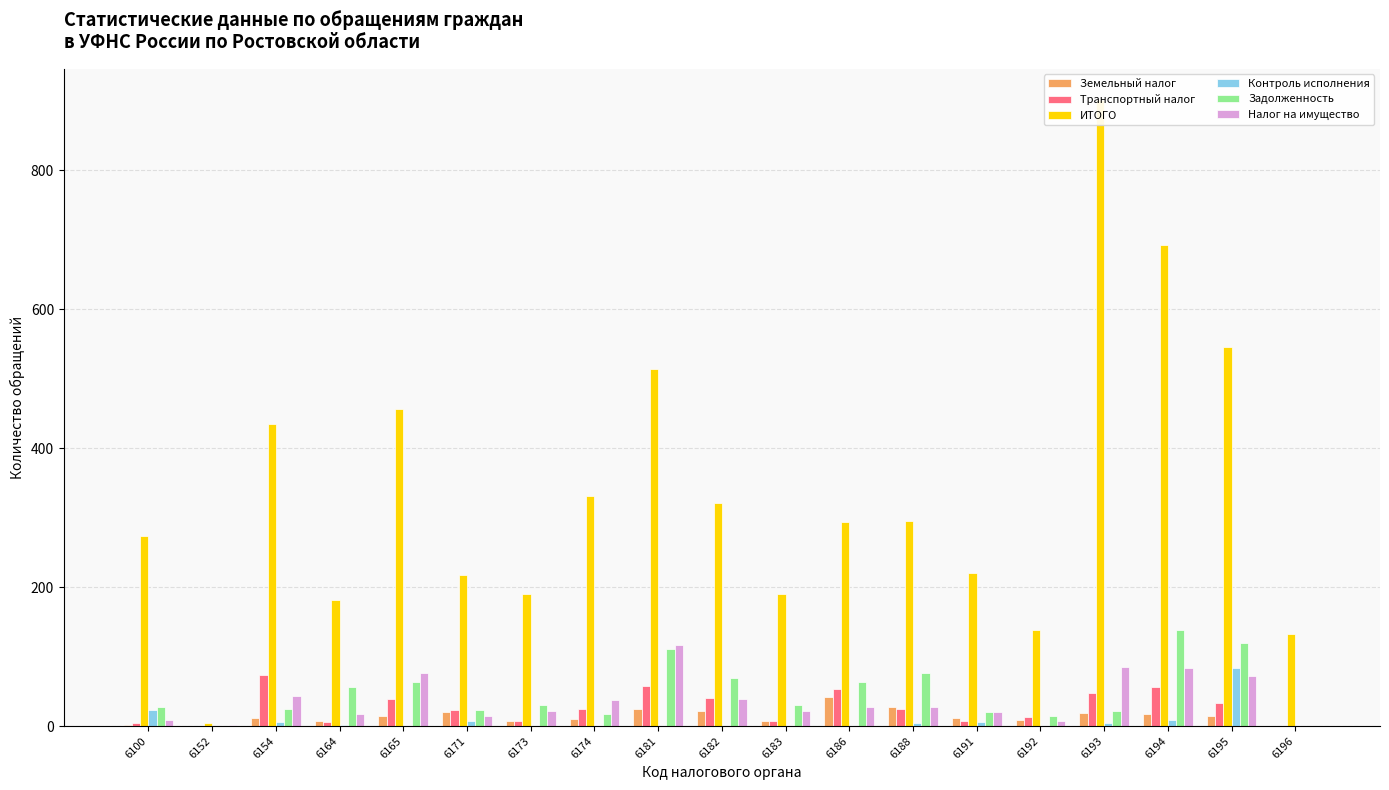

List the series in order of their peak value, highest first.

ИТОГО, Задолженность, Налог на имущество, Контроль исполнения, Транспортный налог, Земельный налог